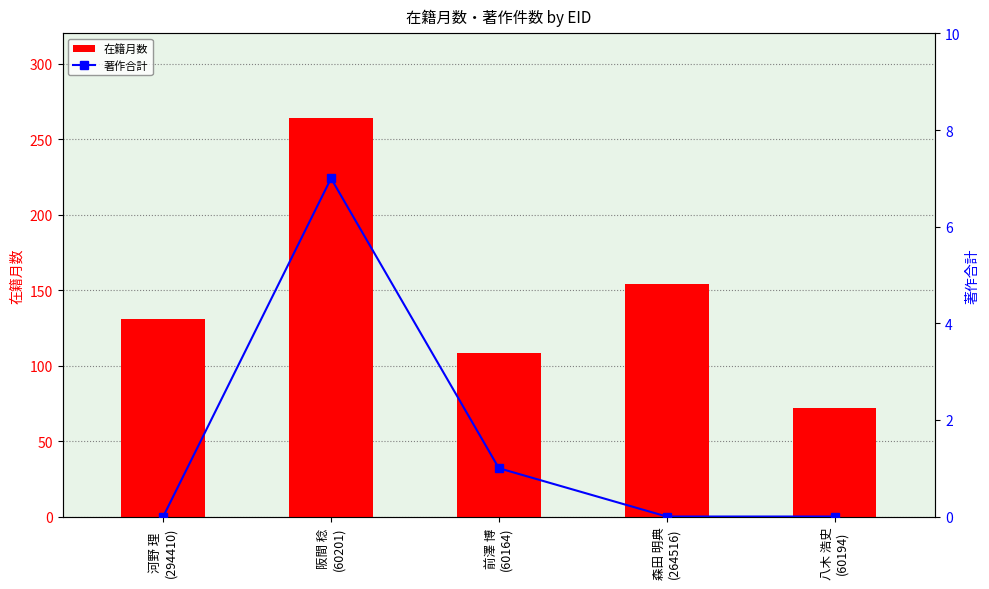

What is the sum of all 在籍月数 values?

729